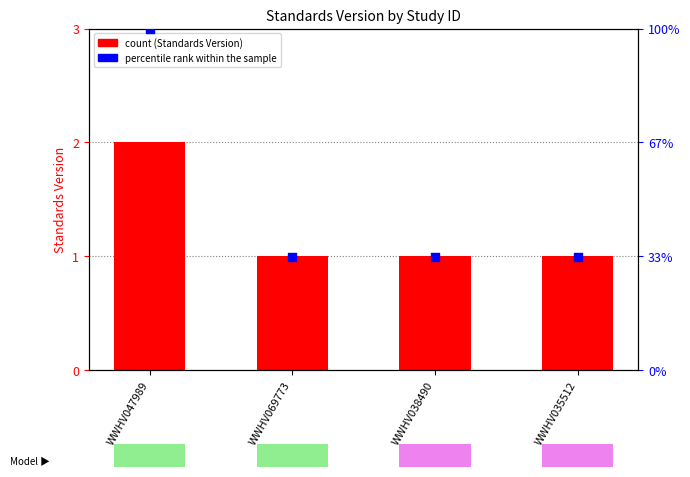

At which category is the sum across all series the highest?

WWHV047989